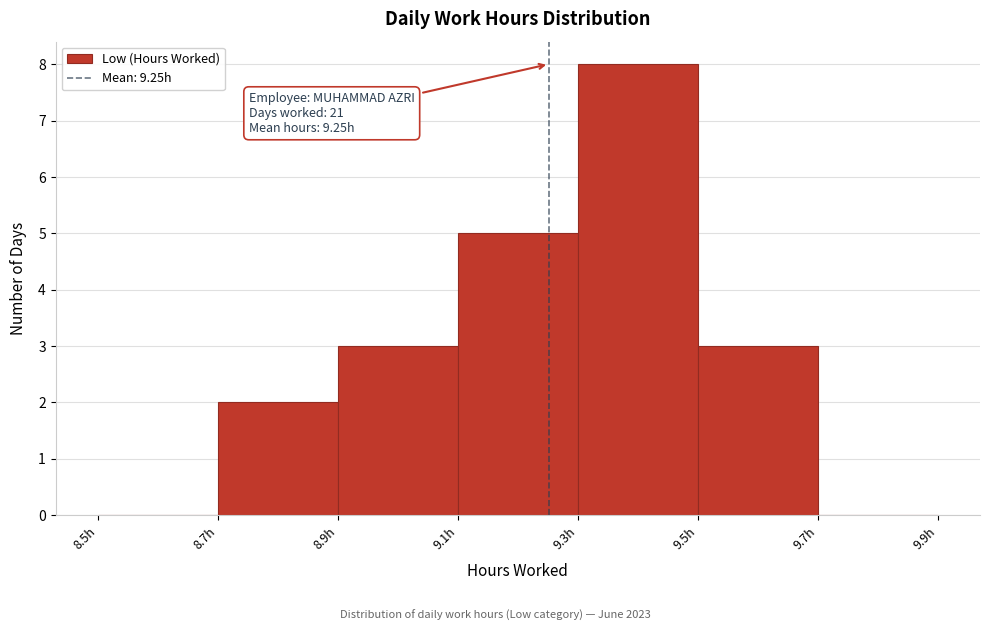

Over which range of the x-axis is the bar tallest?

9.3 to 9.5